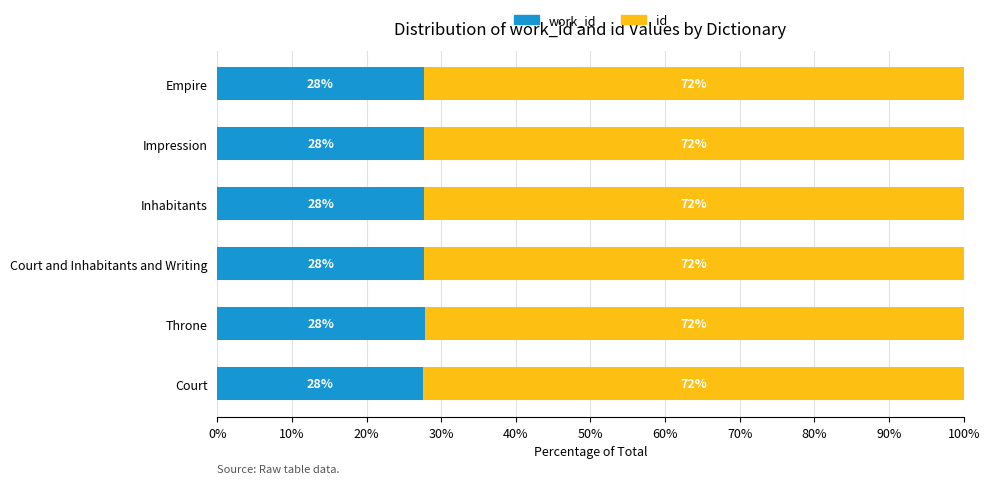

What is the total value across all series at Empire?

100.0